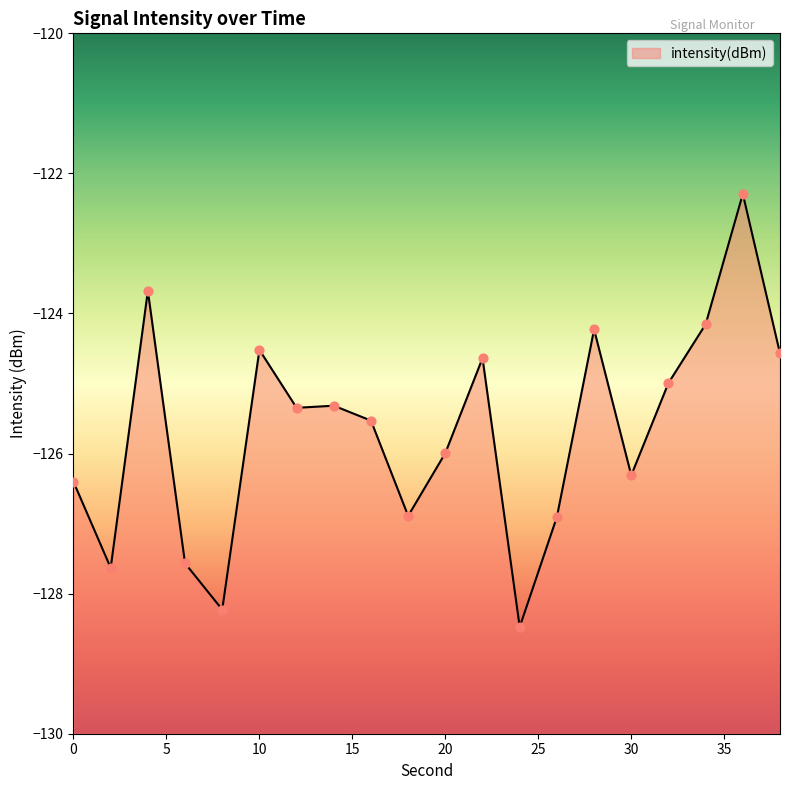

Which has a higher value, 30 or 24?

30